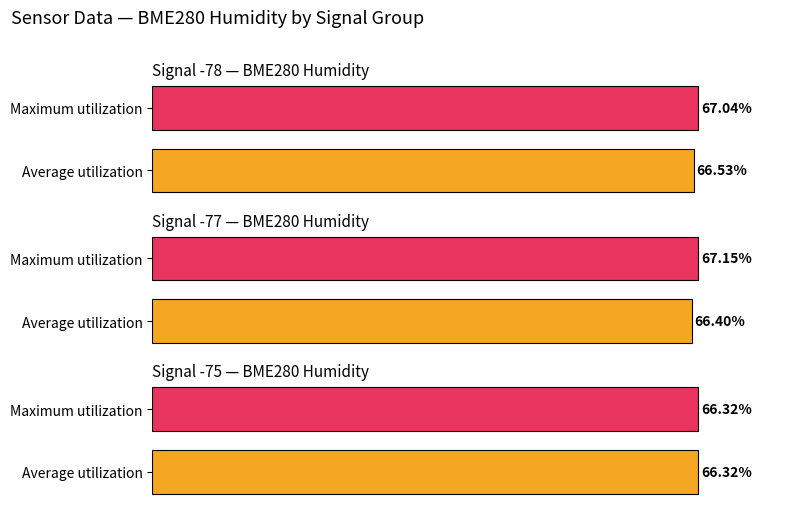

What is the total value across all series at BME280_humidity?

133.4